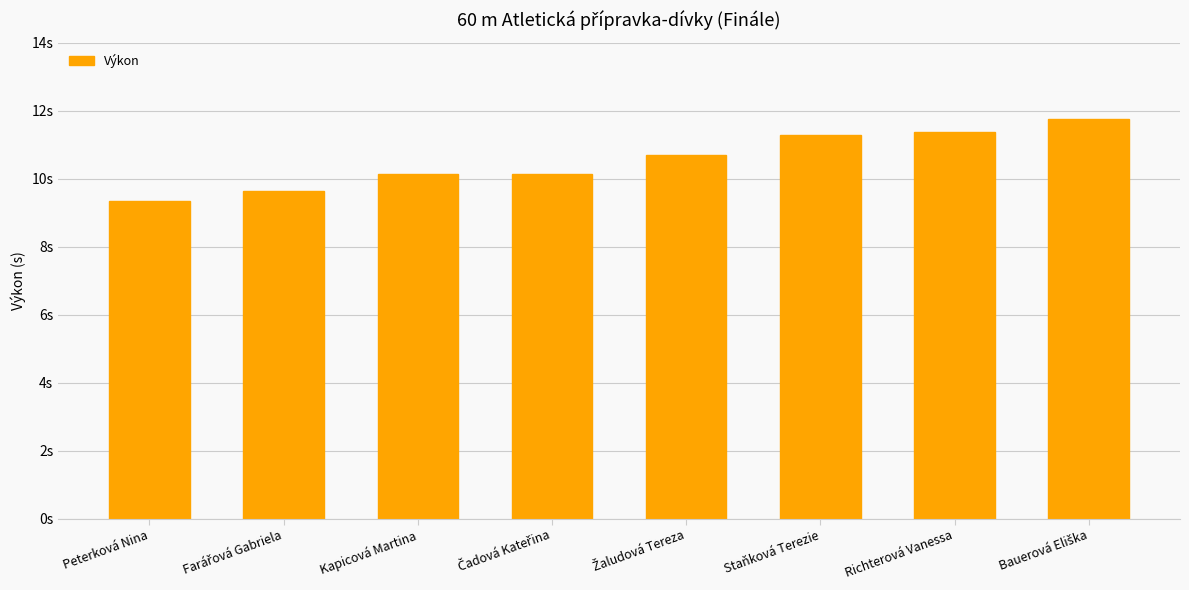

Are the bars horizontal?

No